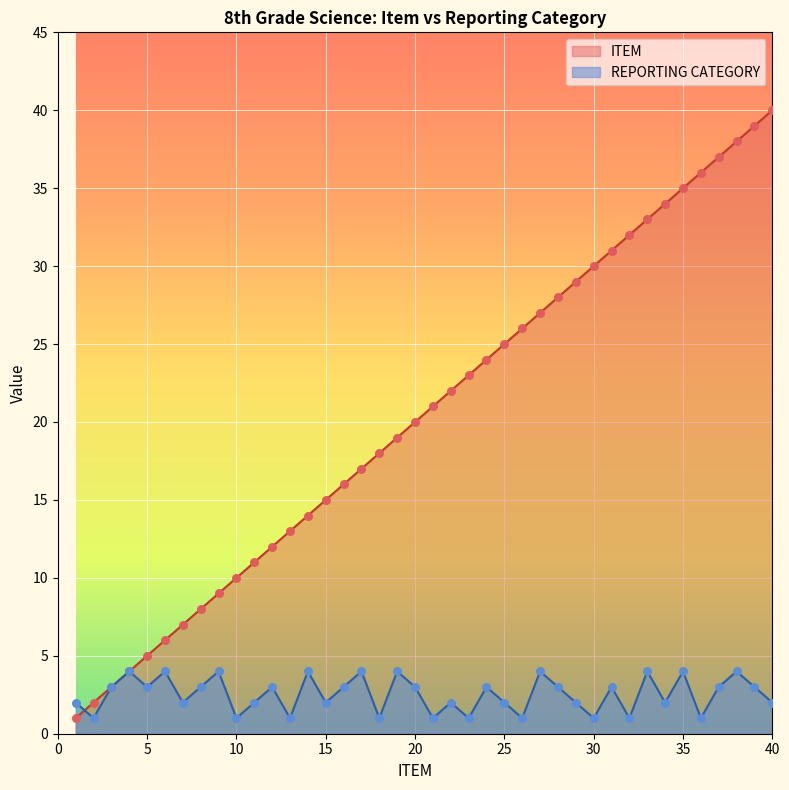

Which series reaches the minimum Y coordinate?

ITEM